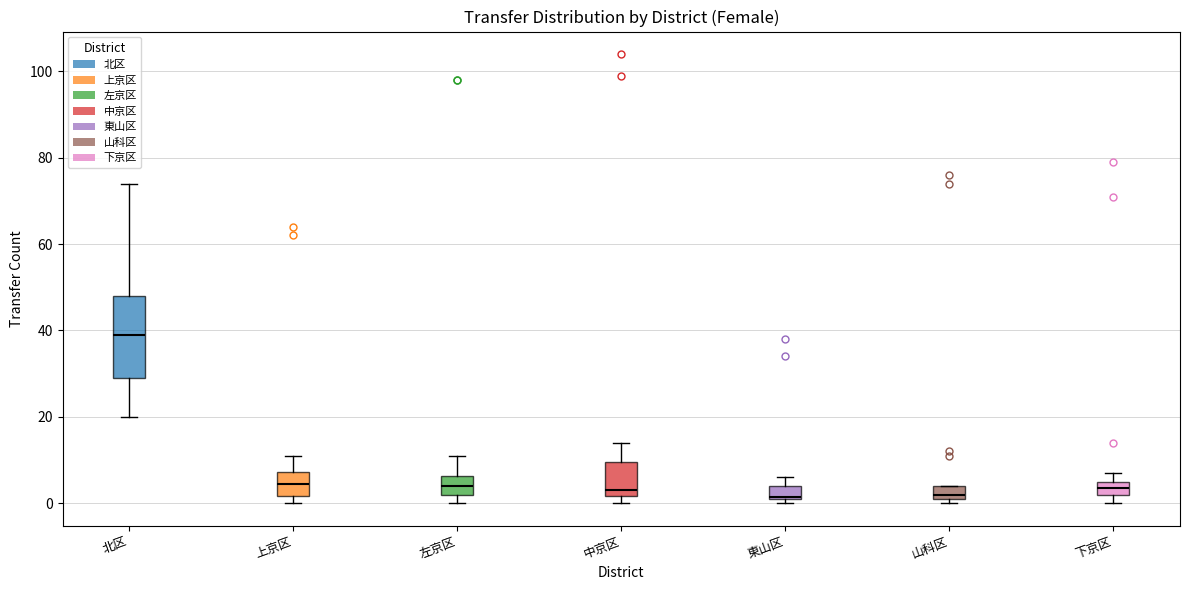

Which box is the tallest, from its lower edge to its upper edge?

北区